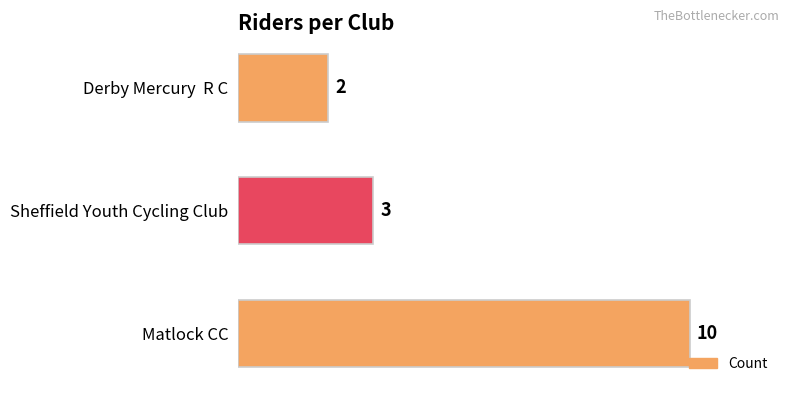

What is the difference between the values at Derby Mercury  R C and Matlock CC?

8